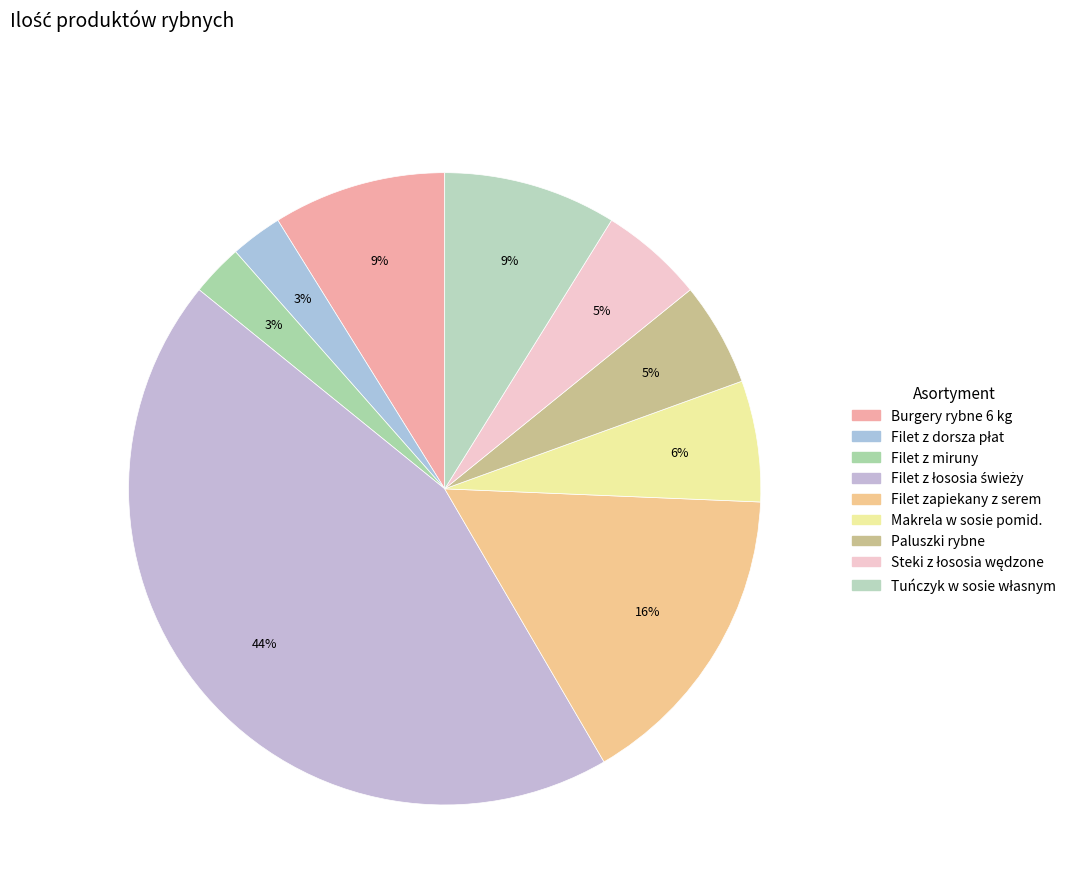

Which slice is the largest?

Filet z łososia świeży bez ości